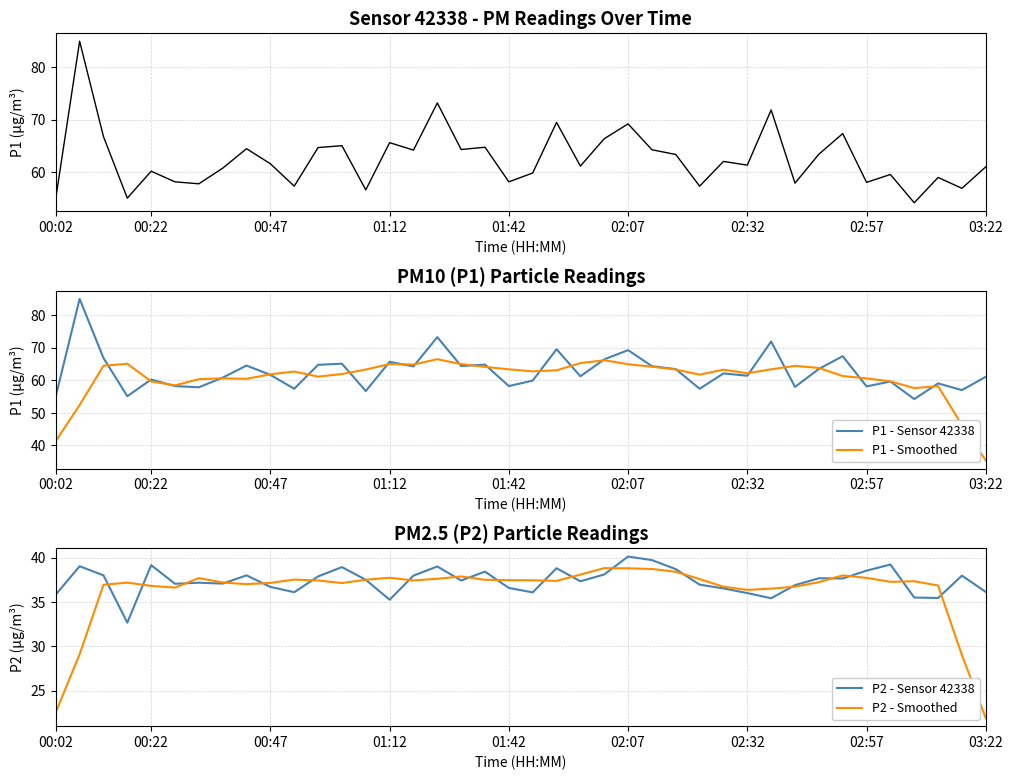

What is the highest value of the P2 - Smoothed series?

38.8